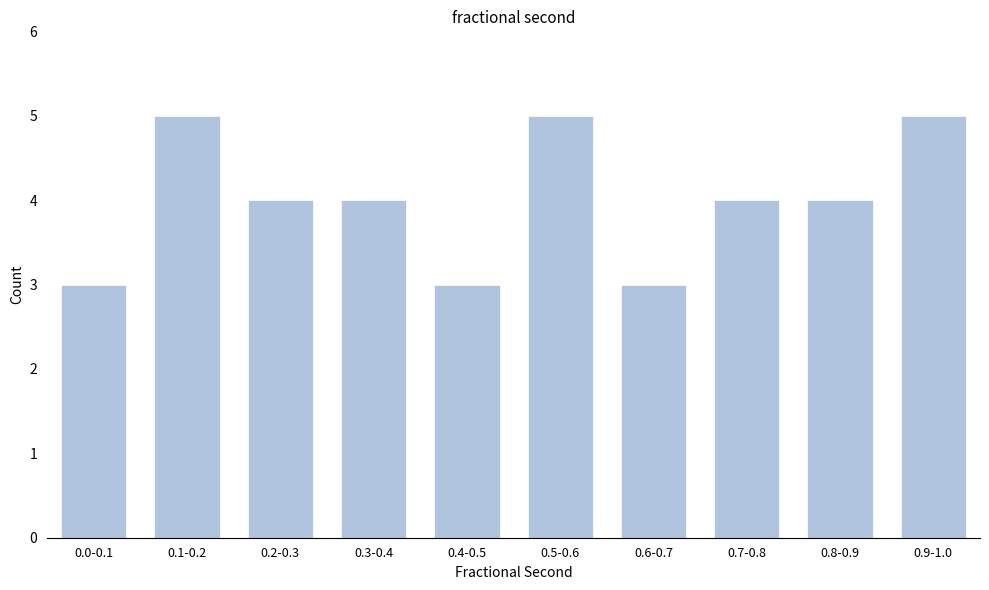

Reading left to right, transcribe all the data shown in this chart.

0.0-0.1=3	0.1-0.2=5	0.2-0.3=4	0.3-0.4=4	0.4-0.5=3	0.5-0.6=5	0.6-0.7=3	0.7-0.8=4	0.8-0.9=4	0.9-1.0=5